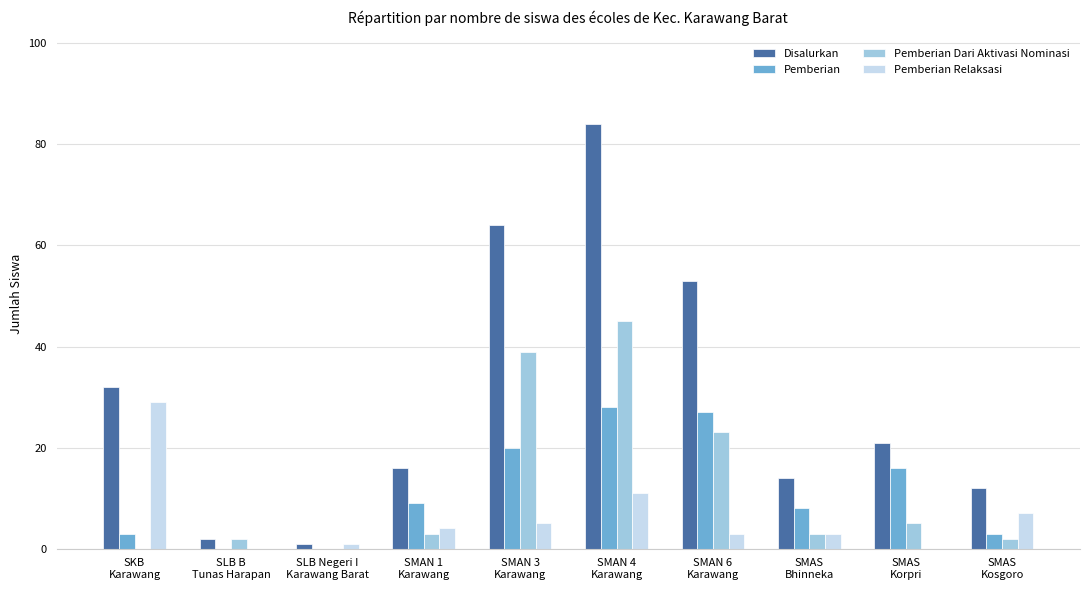

Which series has the largest range (max minus min)?

Disalurkan